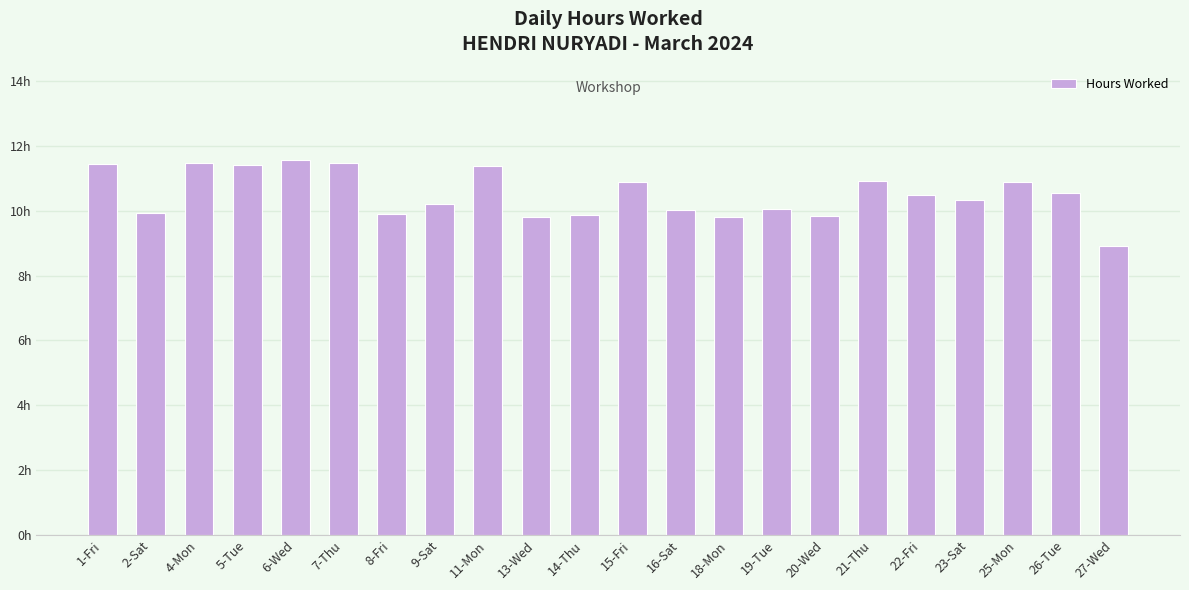

Reading right to left, extract all data points from this chart.

27-Wed=8.9	26-Tue=10.6	25-Mon=10.9	23-Sat=10.3	22-Fri=10.5	21-Thu=10.9	20-Wed=9.8	19-Tue=10.1	18-Mon=9.8	16-Sat=10.0	15-Fri=10.9	14-Thu=9.9	13-Wed=9.8	11-Mon=11.4	9-Sat=10.2	8-Fri=9.9	7-Thu=11.5	6-Wed=11.6	5-Tue=11.4	4-Mon=11.5	2-Sat=9.9	1-Fri=11.5